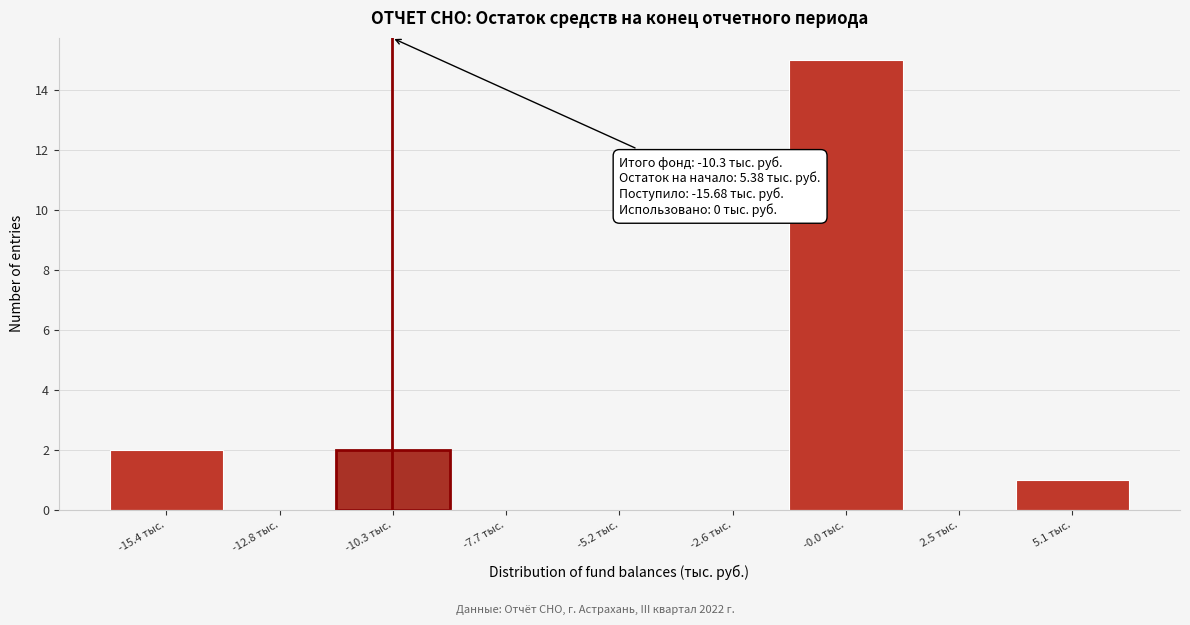

Over which range of the x-axis is the bar tallest?

-1.5 to 1.5